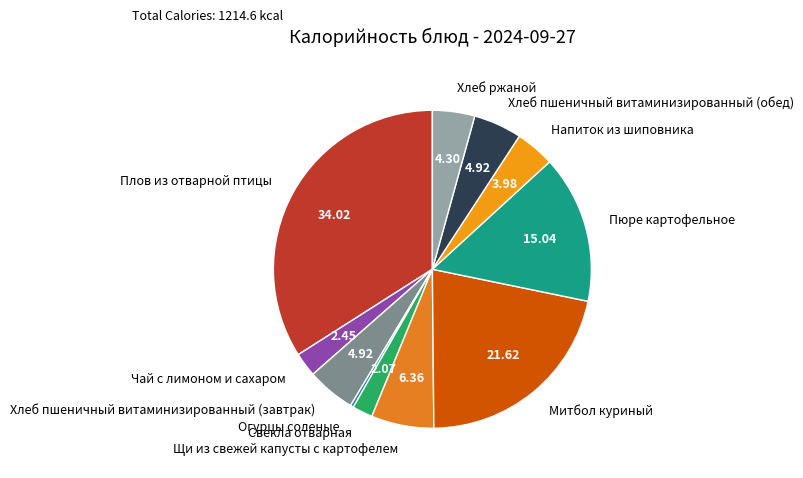

What is the smallest slice in the pie chart?

Огурцы соленые